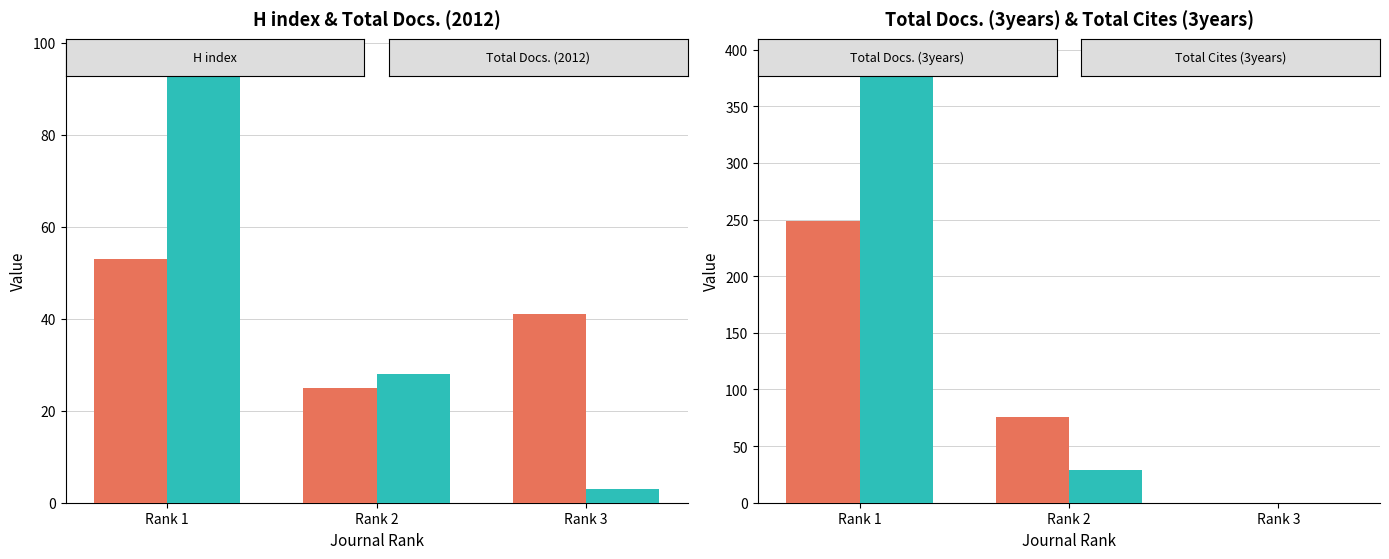

Which category has the highest value in the Total Cites (3years) series?

Rank 1